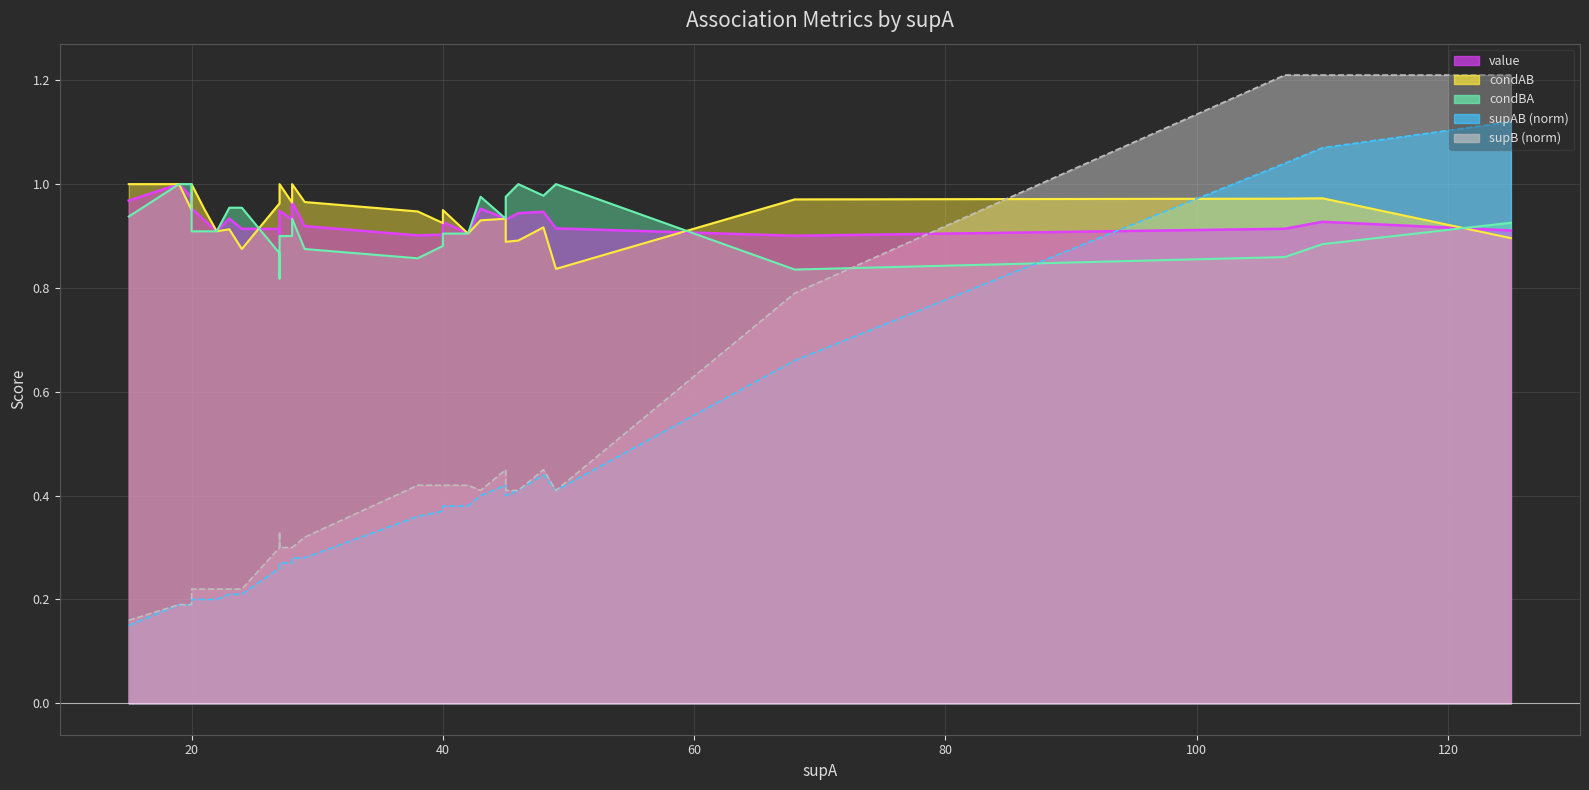

The value of condAB at 20 is 0.9. True or false?

True